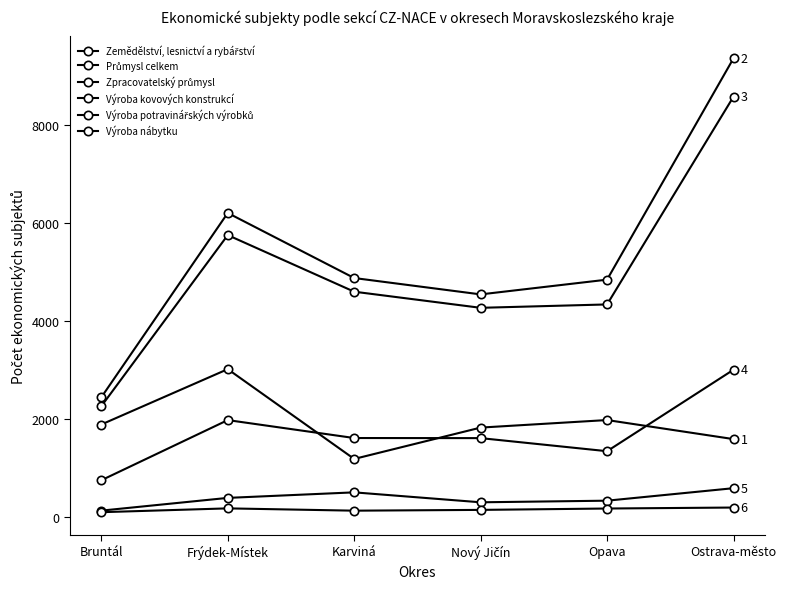

How many distinct data groups are displayed?

6